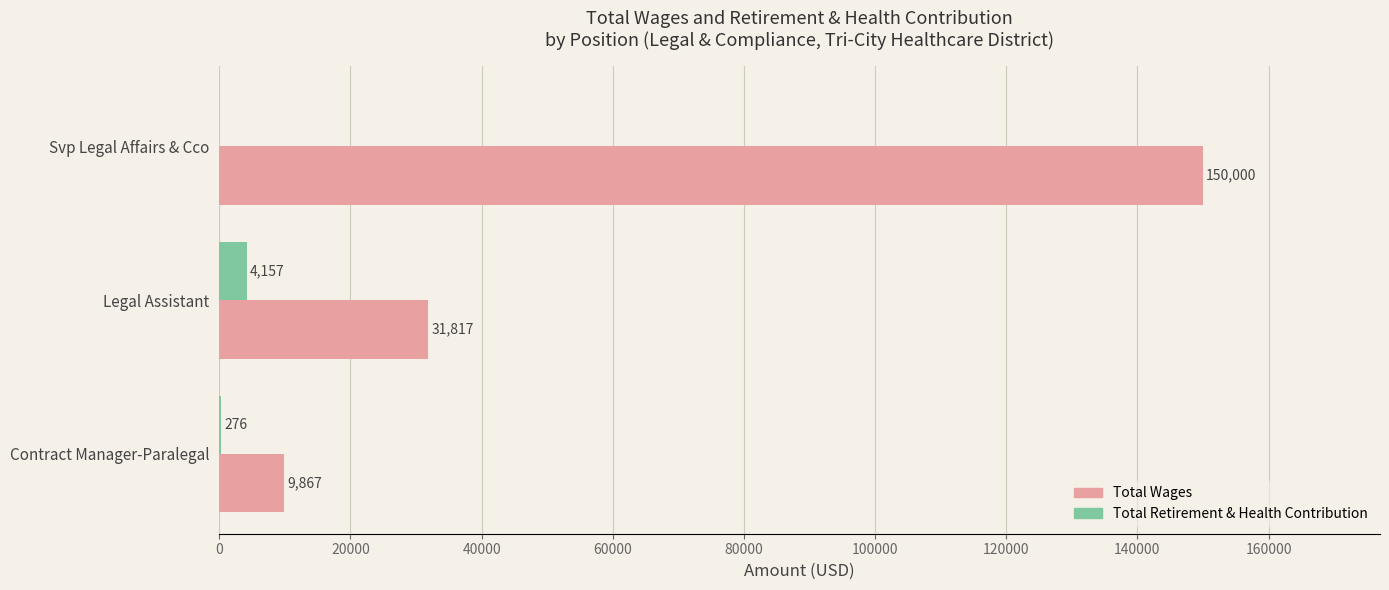

What is the highest value of the Total Wages series?

150000